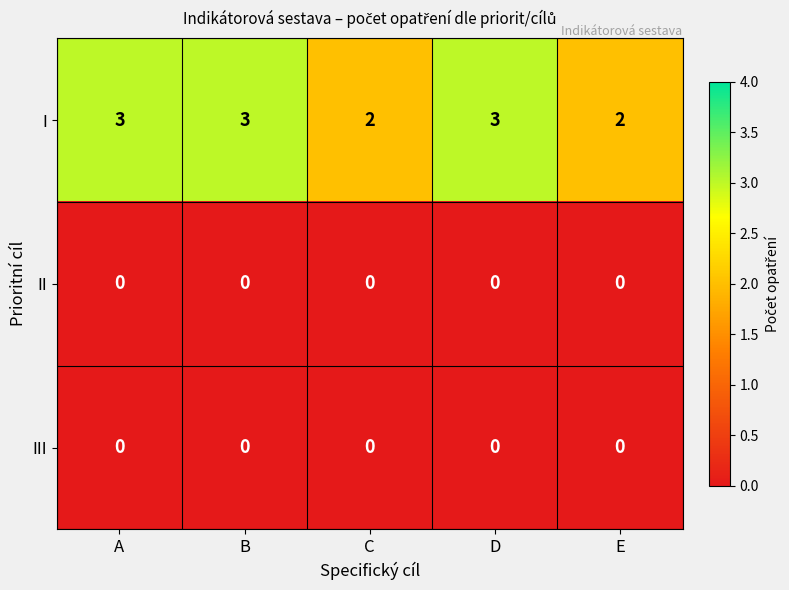

What is the total value across all series at B?

3